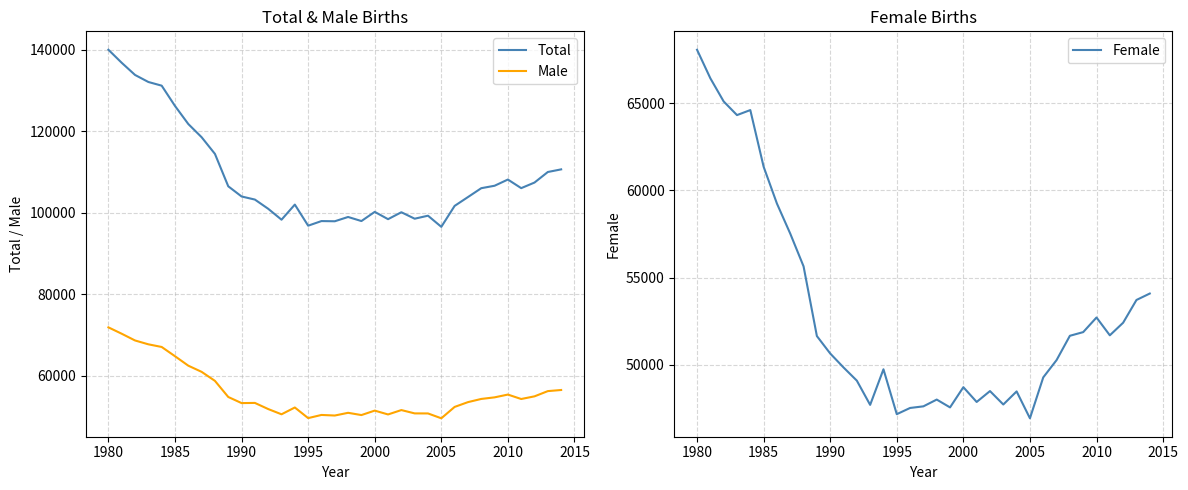

Which series has the largest range (max minus min)?

Total